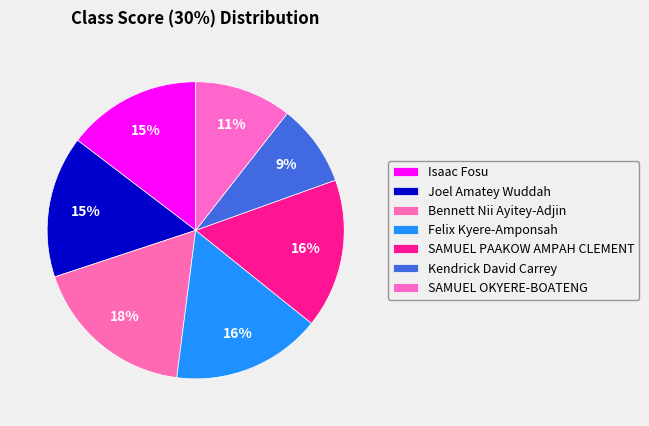

To the nearest percent, what percentage of the pie is Isaac Fosu?

15%